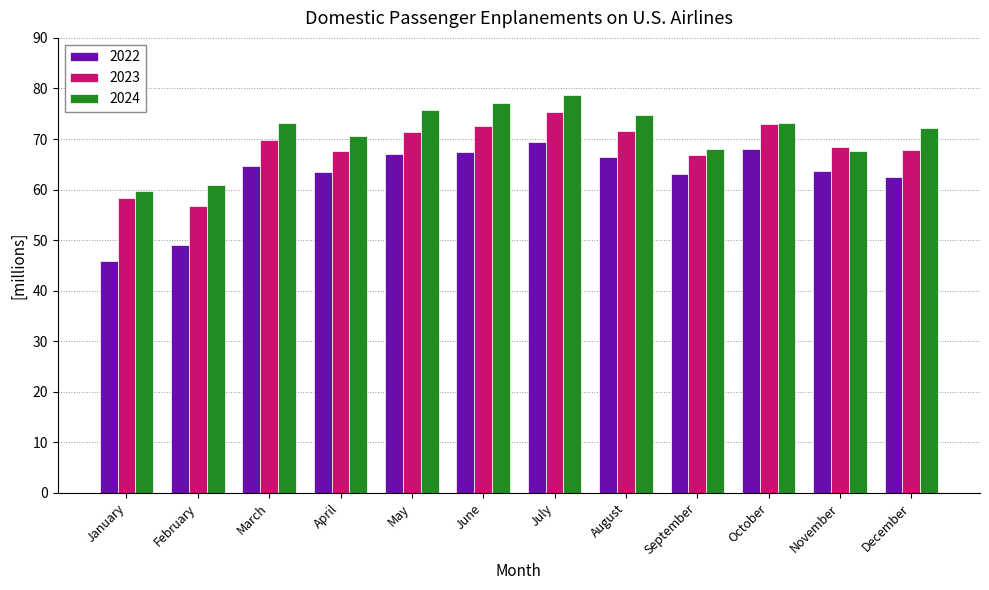

True or false: 2022 has a value of 66.5 at August.

True